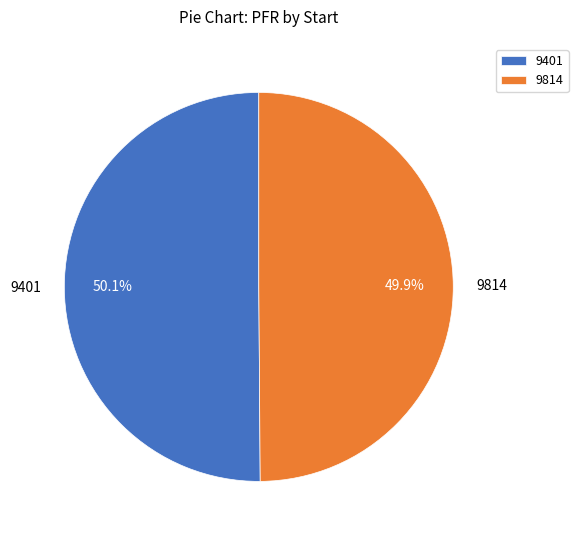

What is the total percentage of 9814 and 9401?

100.0%